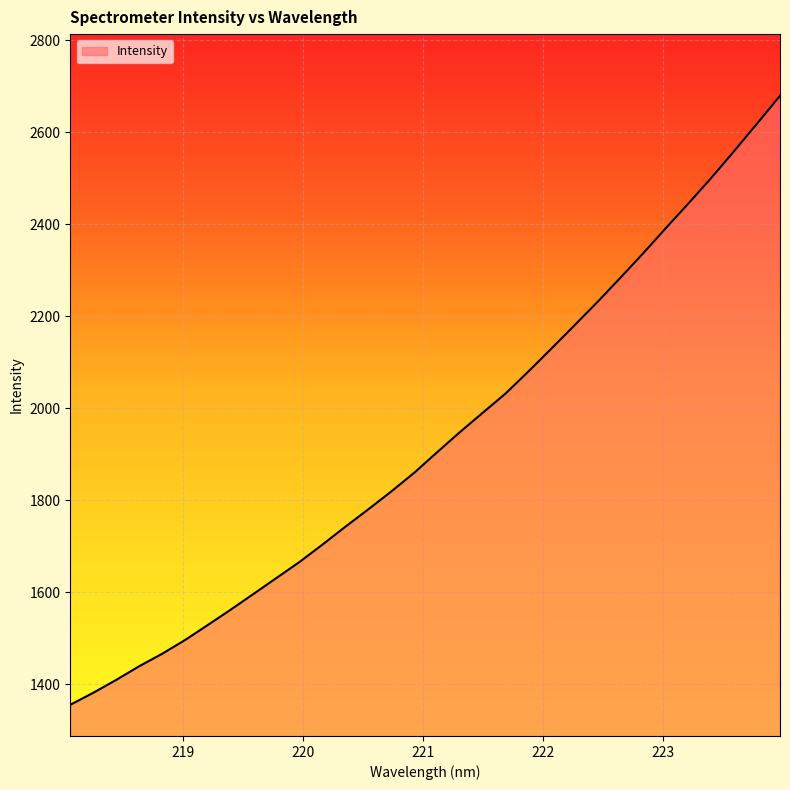

What is the difference between the maximum and second lowest values?

1297.6